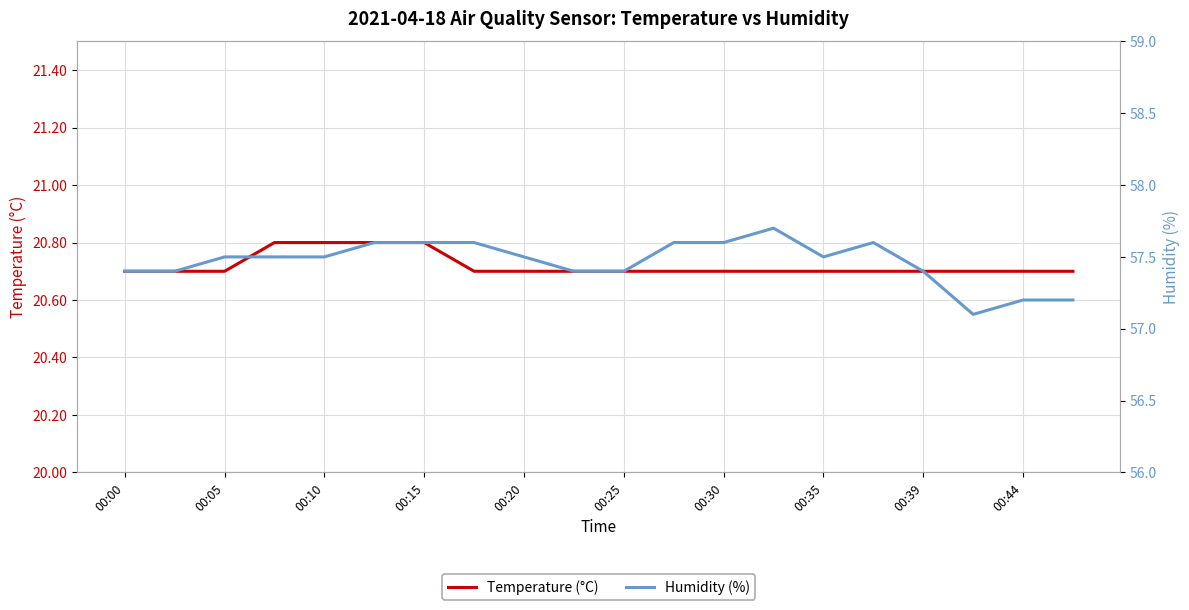

At how many categories does at least one series exceed 53?

20